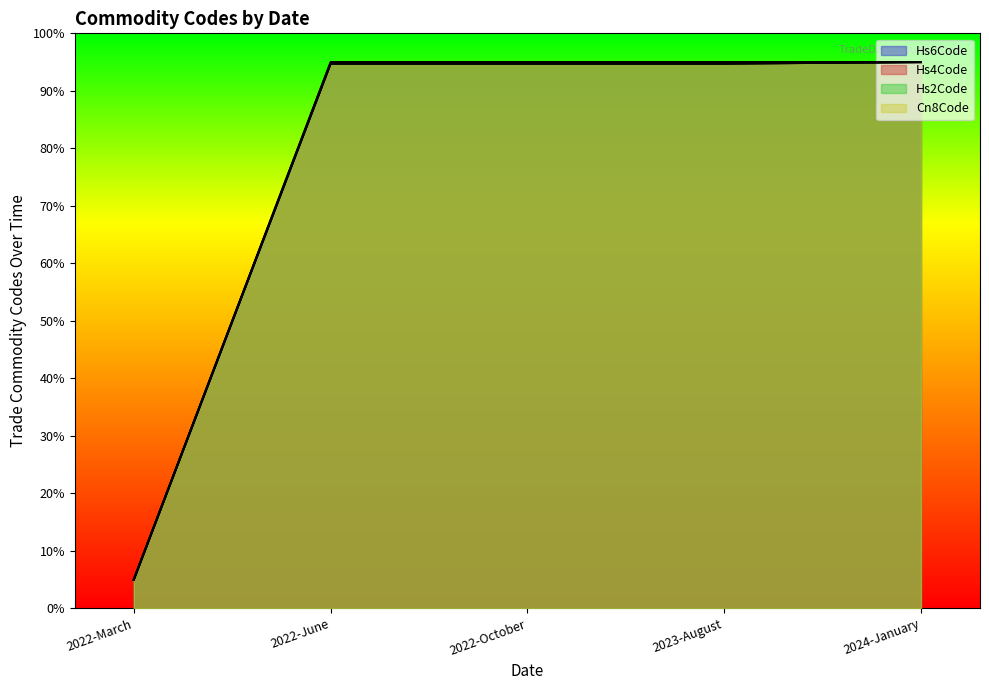

At how many categories does at least one series exceed 25?

4